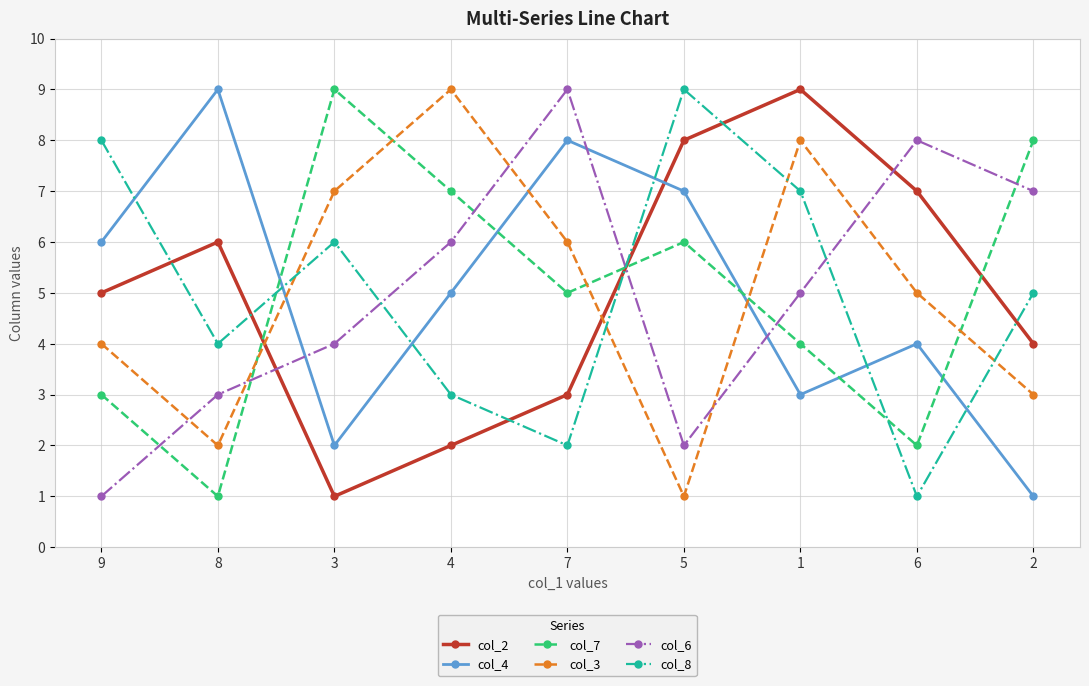

Is the value of col_4 at 8 greater than the value of col_8 at 9?

Yes